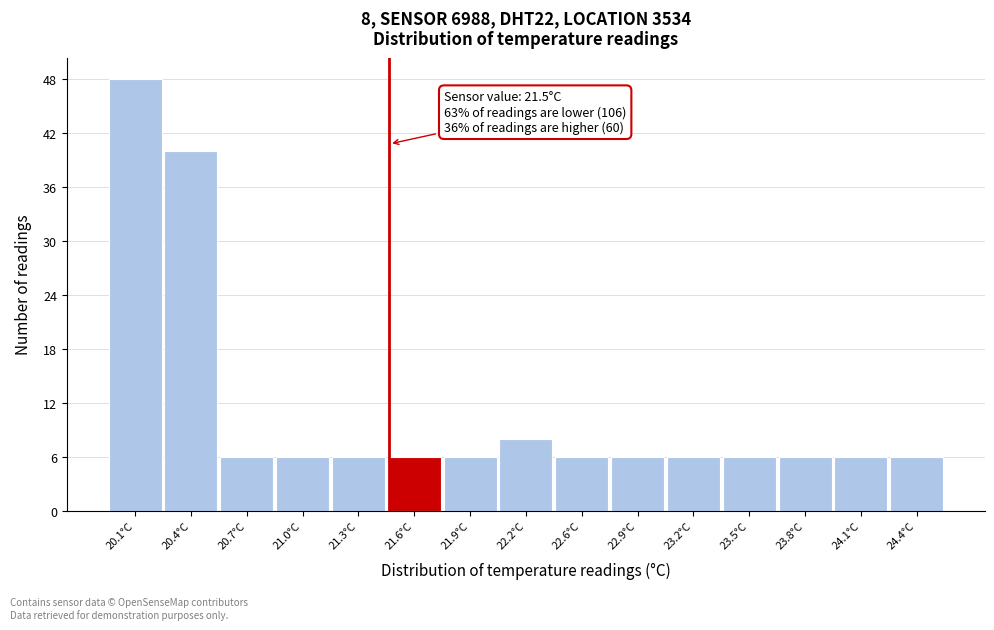

Which range on the x-axis has the tallest bar?

19.95 to 20.25